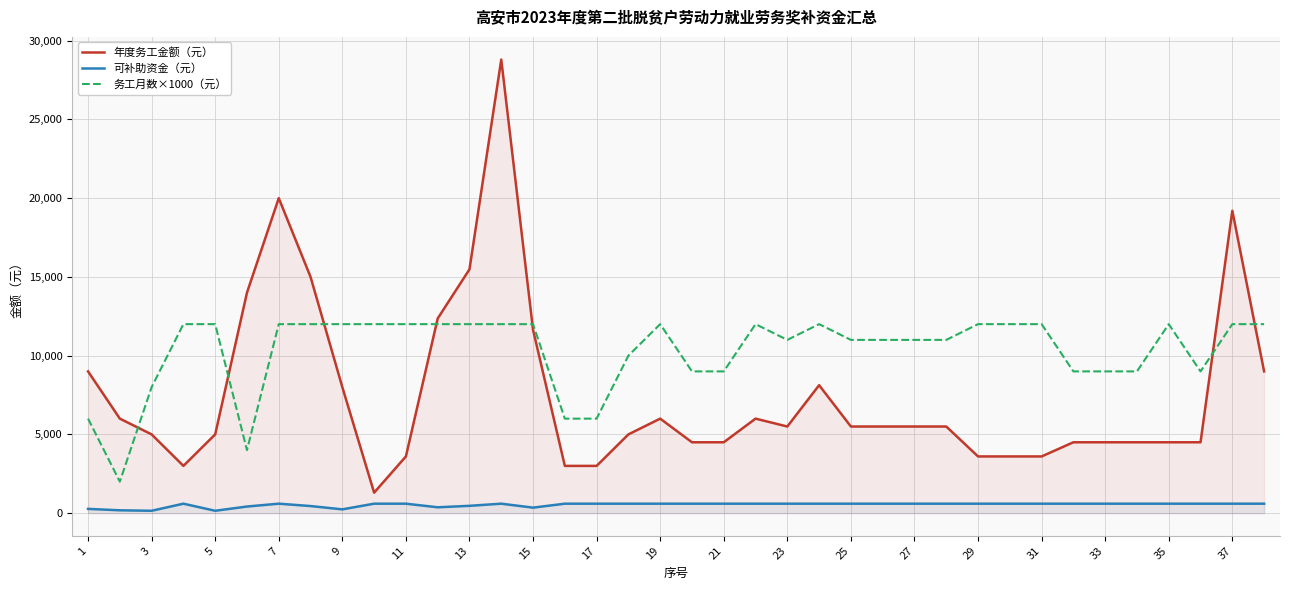

Which series has the widest spread of values?

年度务工金额（元）